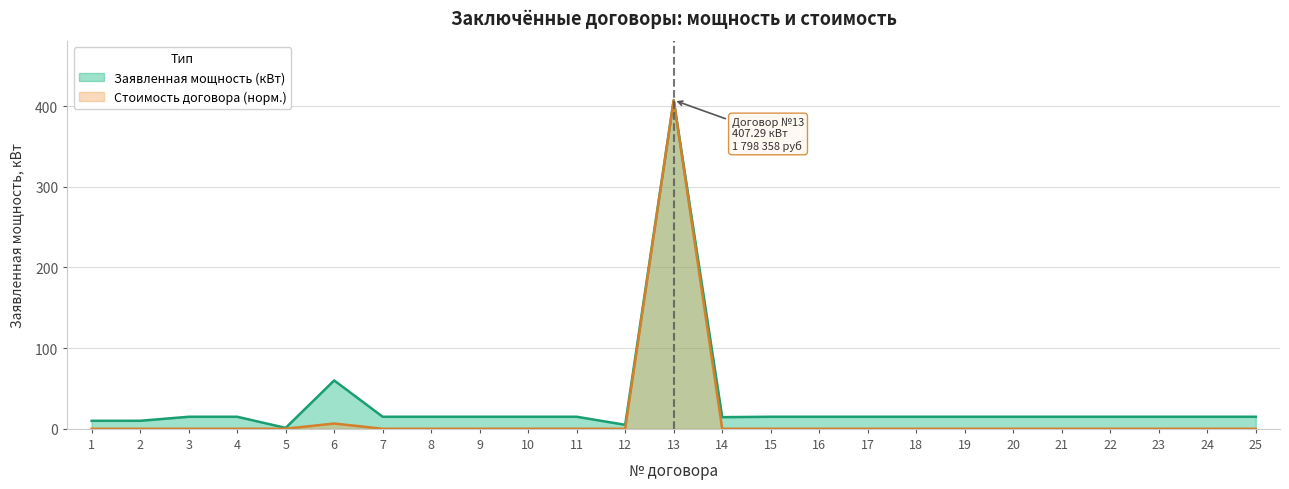

True or false: Заявленная мощность (кВт) has a value of 15.0 at 9.

True